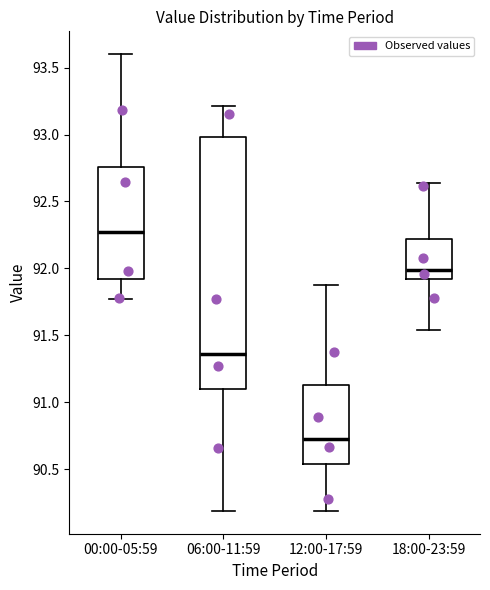

Reading left to right, transcribe this box plot: for each box, give where its median line is, the range the box spans, and where its two whiskers end, as read against the y-axis. The values are not printed on the chart, so give them approximately, as read against the axis.

00:00-05:59: median 92.25, box 91.90 to 92.75, whiskers 91.75 to 93.60
06:00-11:59: median 91.35, box 91.10 to 93.00, whiskers 90.20 to 93.20
12:00-17:59: median 90.75, box 90.55 to 91.15, whiskers 90.20 to 91.90
18:00-23:59: median 92.00, box 91.90 to 92.20, whiskers 91.55 to 92.65